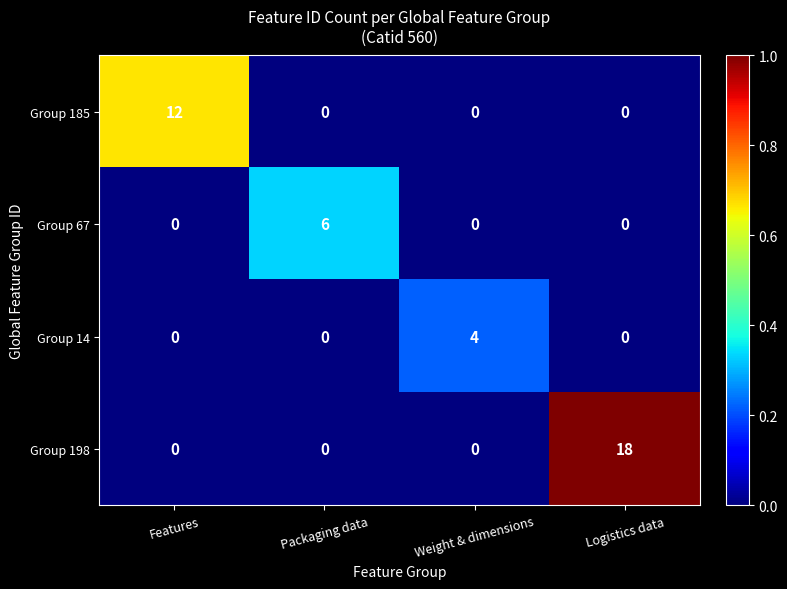

What is the sum of the Group 198 values at Logistics data and Packaging data?

18